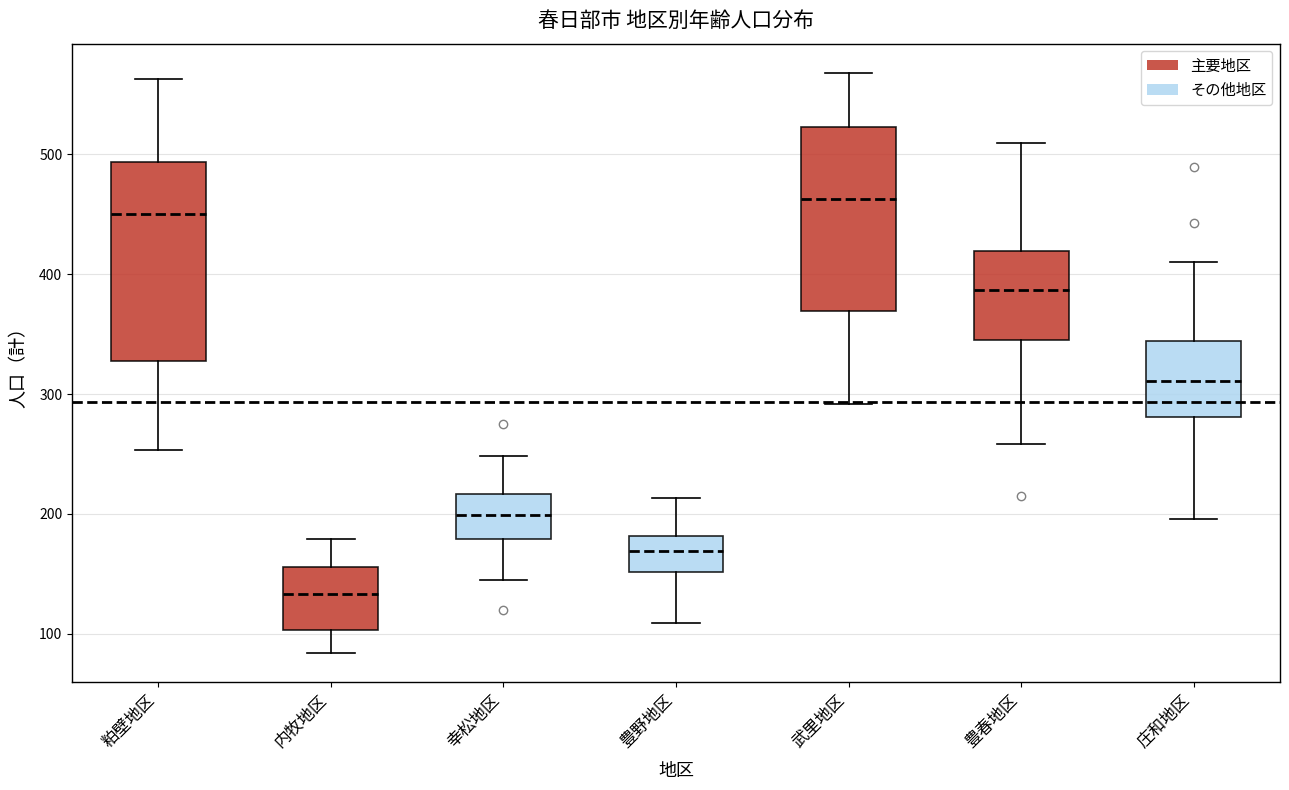

Reading left to right, read every box against the y-axis: the position of its median line, the range the box covers, and the ends of its whiskers. The values are not printed on the chart, so give them approximately, as read against the axis.

粕壁地区: median 450, box 330 to 490, whiskers 250 to 560
内牧地区: median 130, box 100 to 160, whiskers 80 to 180
幸松地区: median 200, box 180 to 220, whiskers 150 to 250
豊野地区: median 170, box 150 to 180, whiskers 110 to 210
武里地区: median 460, box 370 to 520, whiskers 290 to 570
豊春地区: median 390, box 350 to 420, whiskers 260 to 510
庄和地区: median 310, box 280 to 340, whiskers 200 to 410